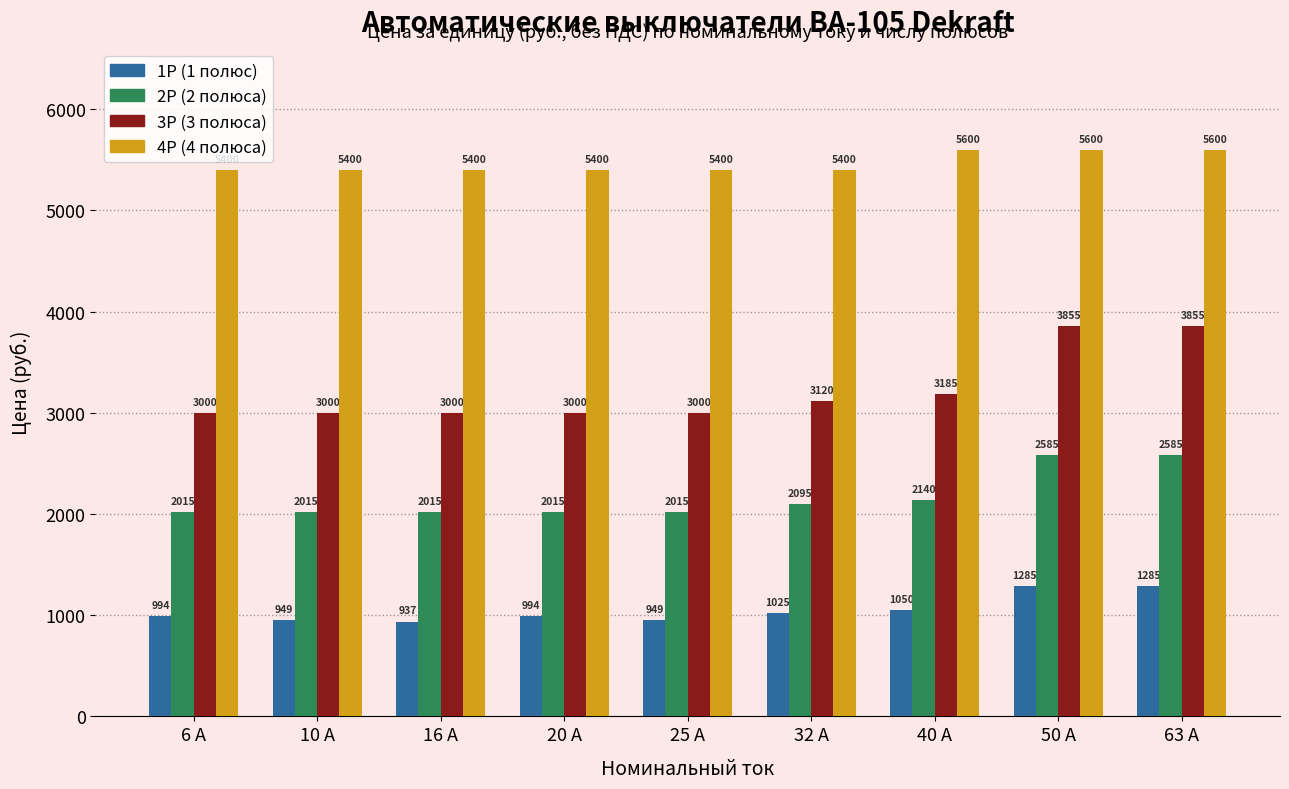

What is the label of the 9th bar from the left?

63 А